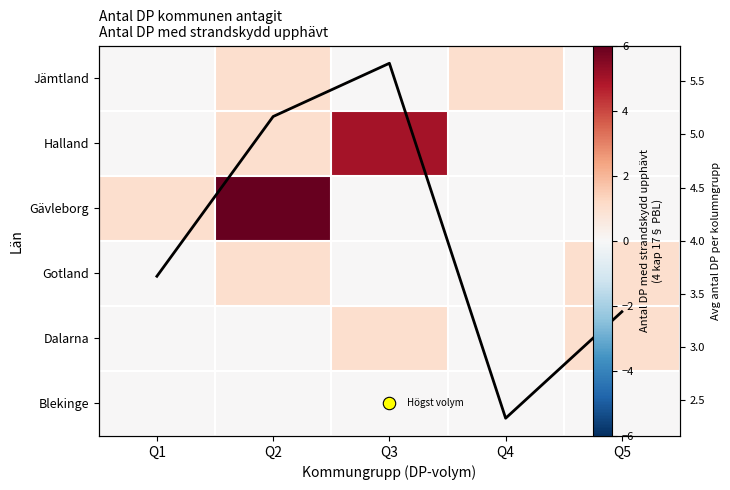

What is the difference between the maximum and second lowest values in the Dalarna series?

1.0